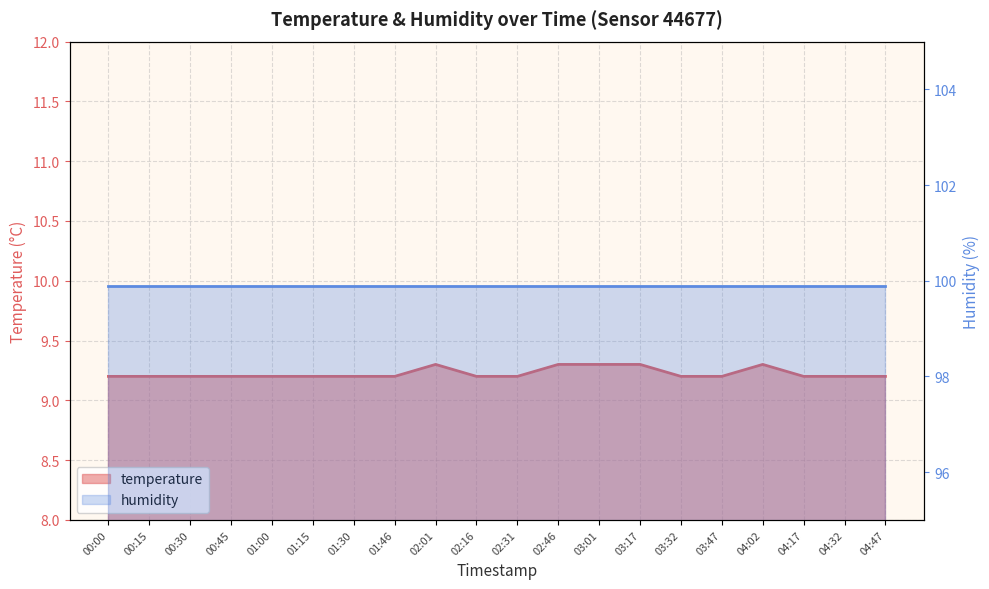

Which has a higher value, 00:15 or 04:17?

00:15